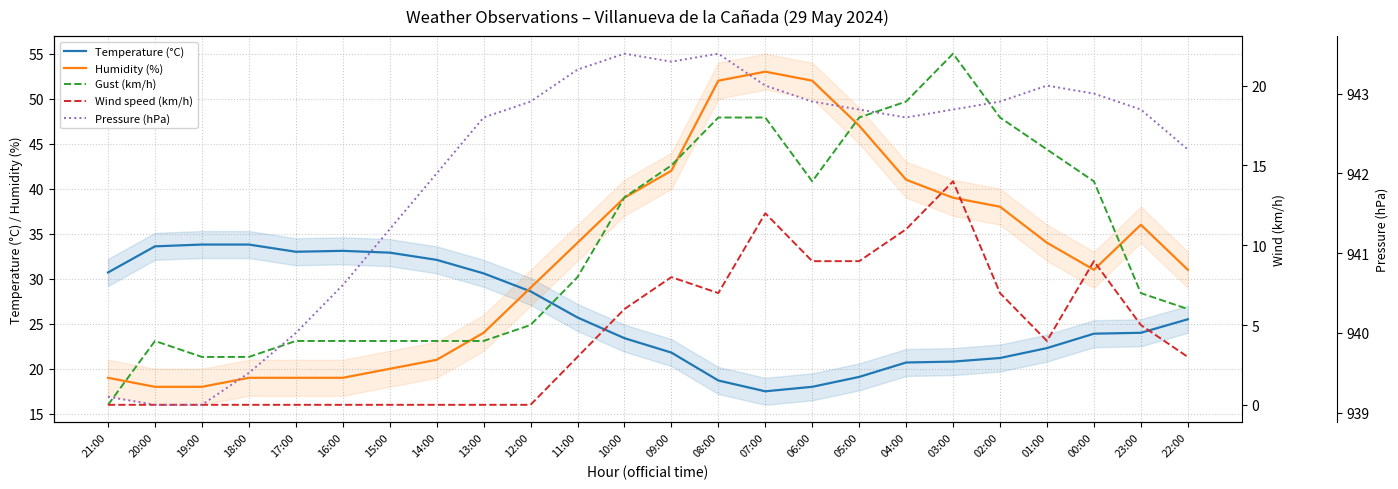

At which category does Humidity (%) reach its first local peak?

07:00